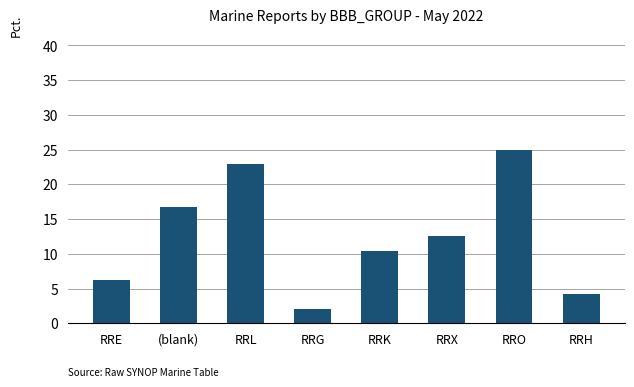

At which label does the data first exceed 12?

(blank)